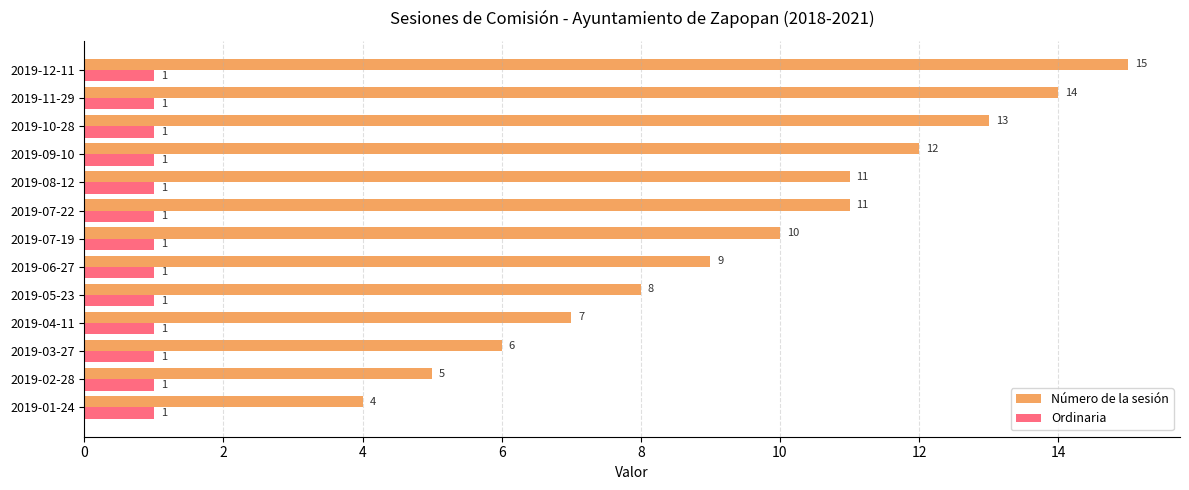

What are all the series names shown in the legend?

Número de la sesión, Ordinaria